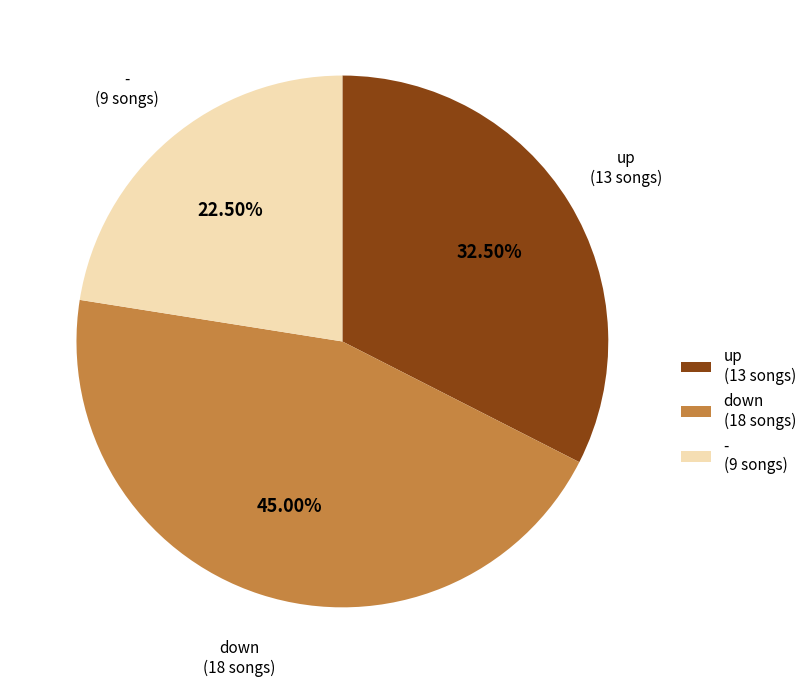

What percentage is NOT represented by down?

55.0%